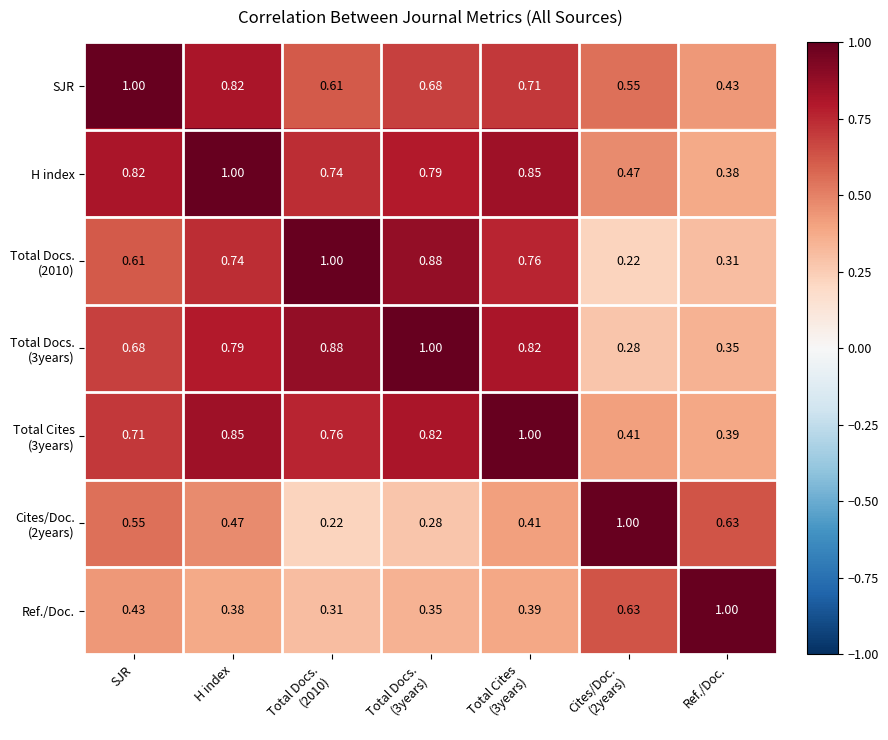

Where is H index nearest to the value 0?

Ref./Doc.